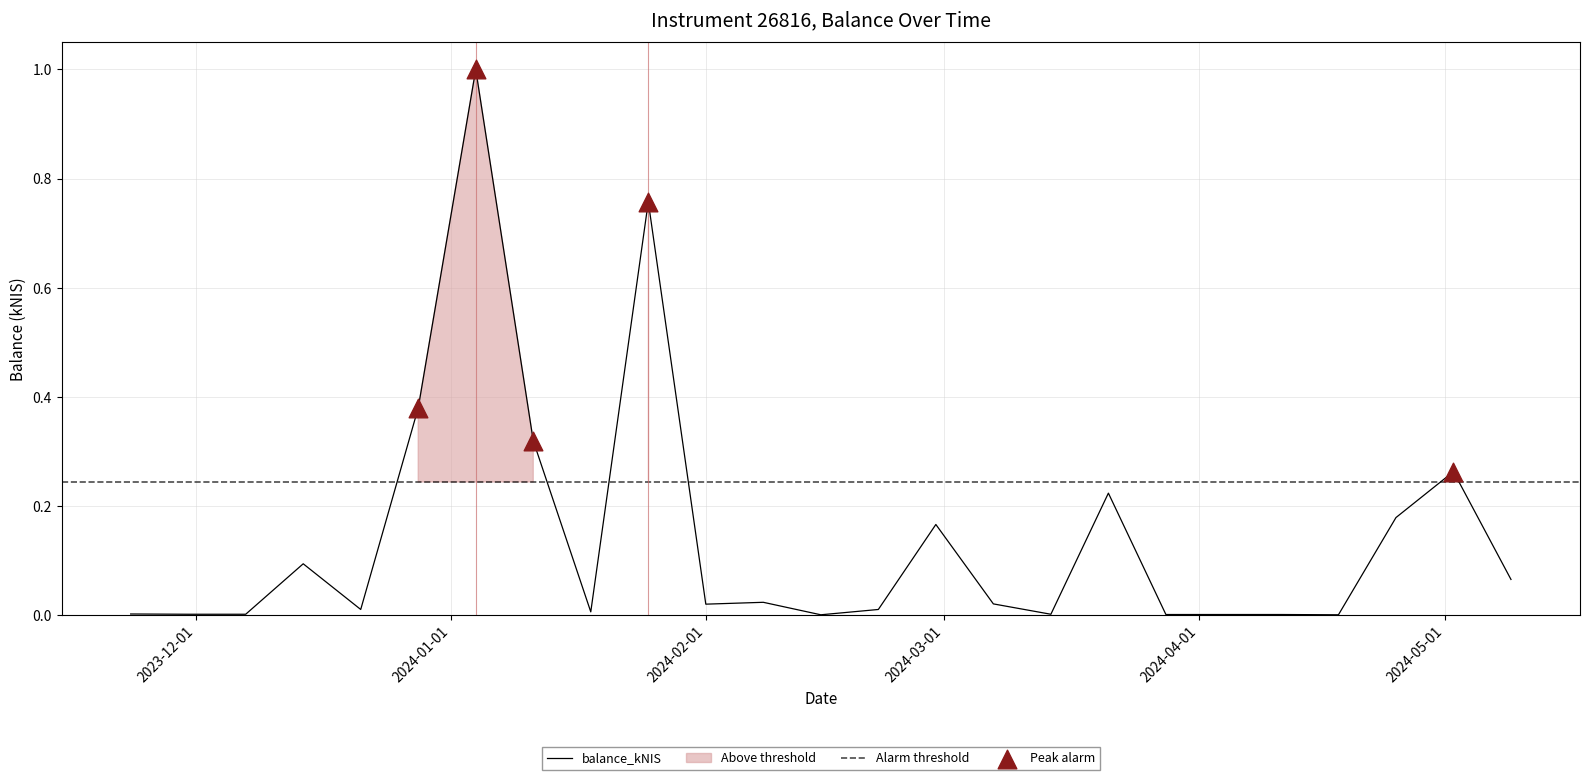

What is the change in value from 2023-12-14 to 2024-01-04?

+0.9